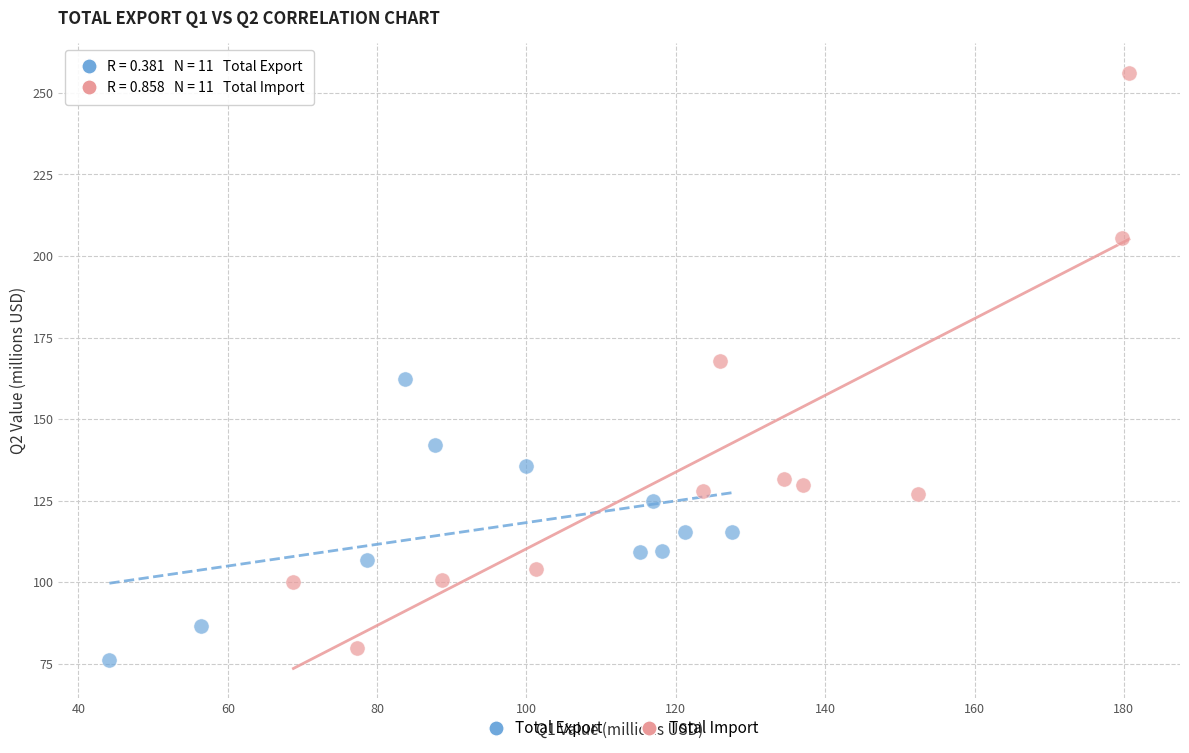

Which series reaches the maximum Y coordinate?

Total Import